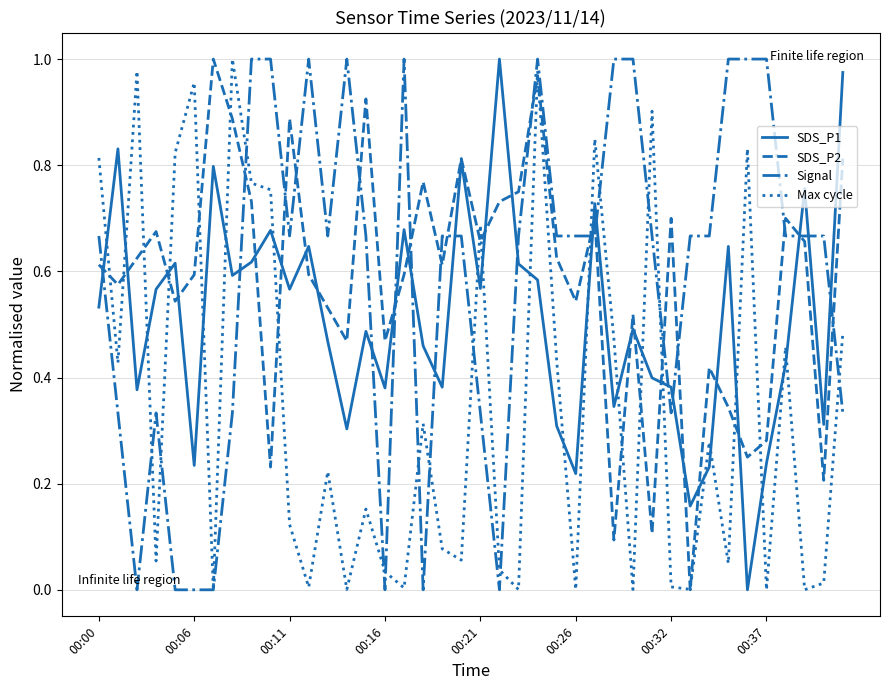

What is the sum of all Signal values?

23.7